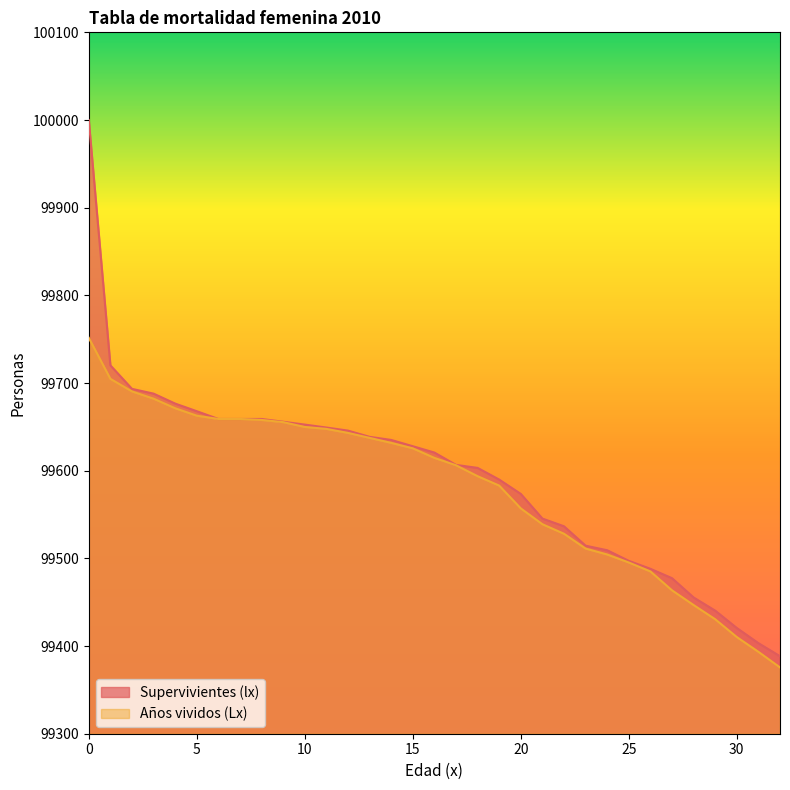

True or false: Supervivientes (lx) has more than 0 interior local peaks.

False